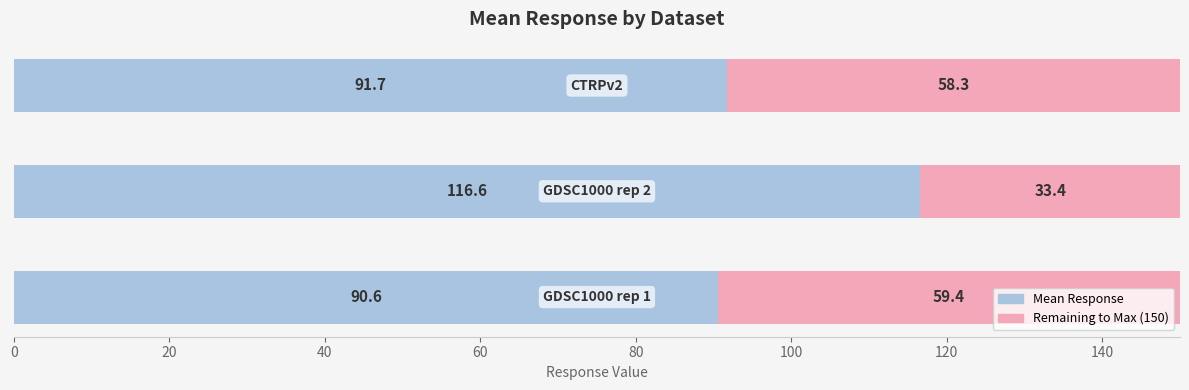

Count the number of categories in the chart.

3